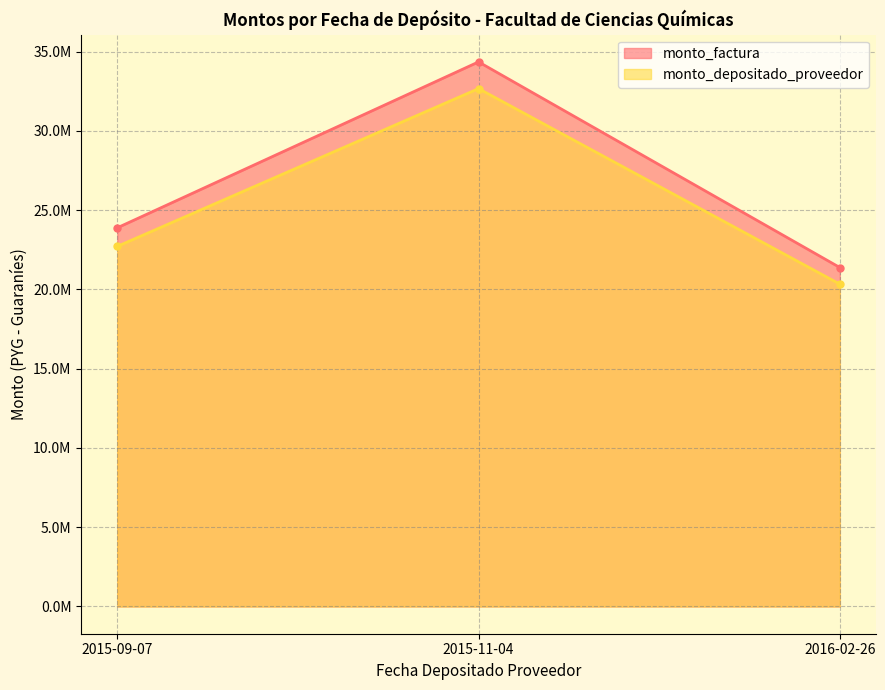

What is the difference between the monto_factura values at 2015-09-07 and 2015-11-04?

10464715